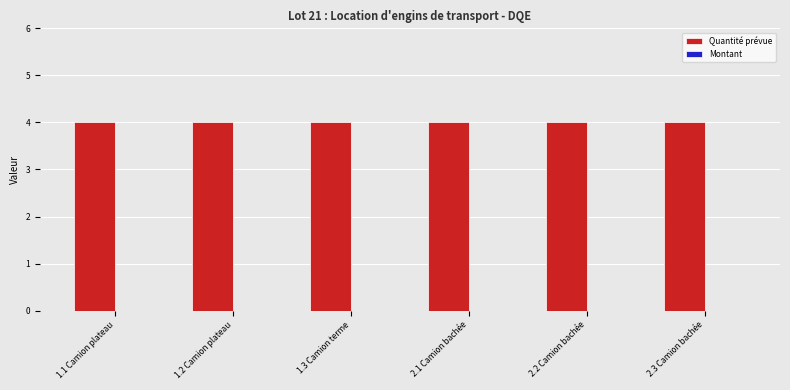

At how many categories does at least one series exceed 0?

6